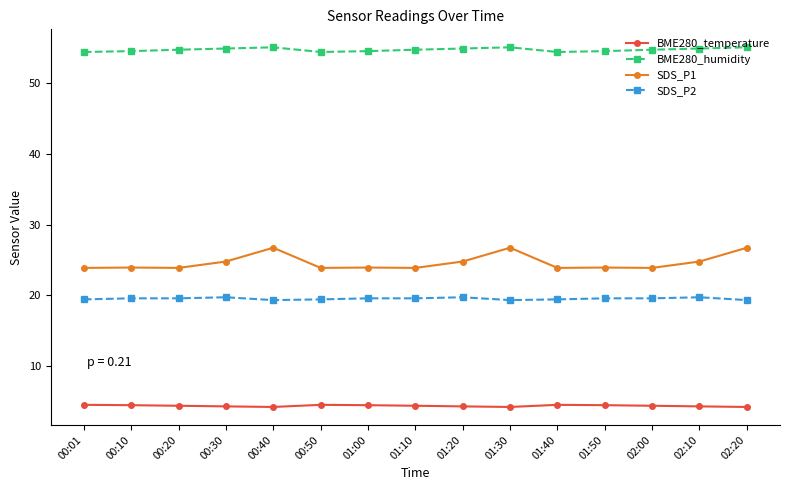

At how many categories does at least one series exceed 23?

15